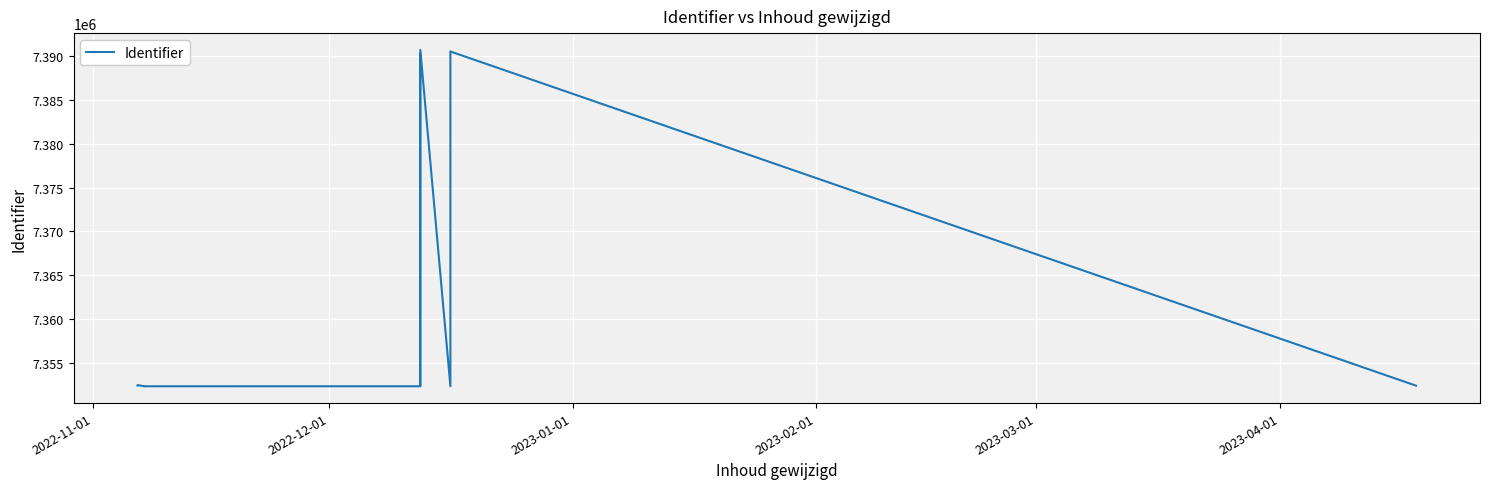

What is the value of the 14th point from the left?

7352440